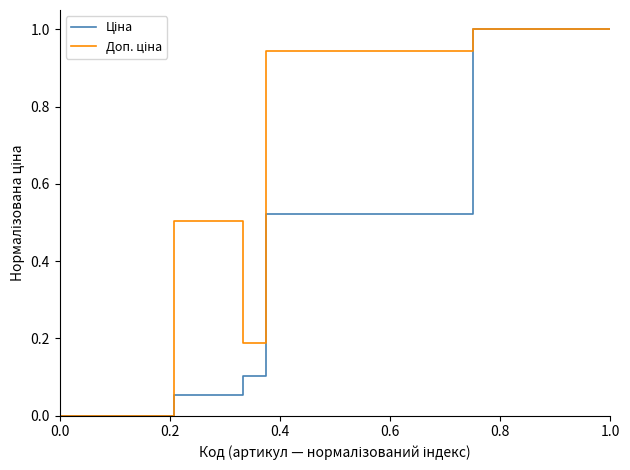

What is the greatest value displayed?

1.0